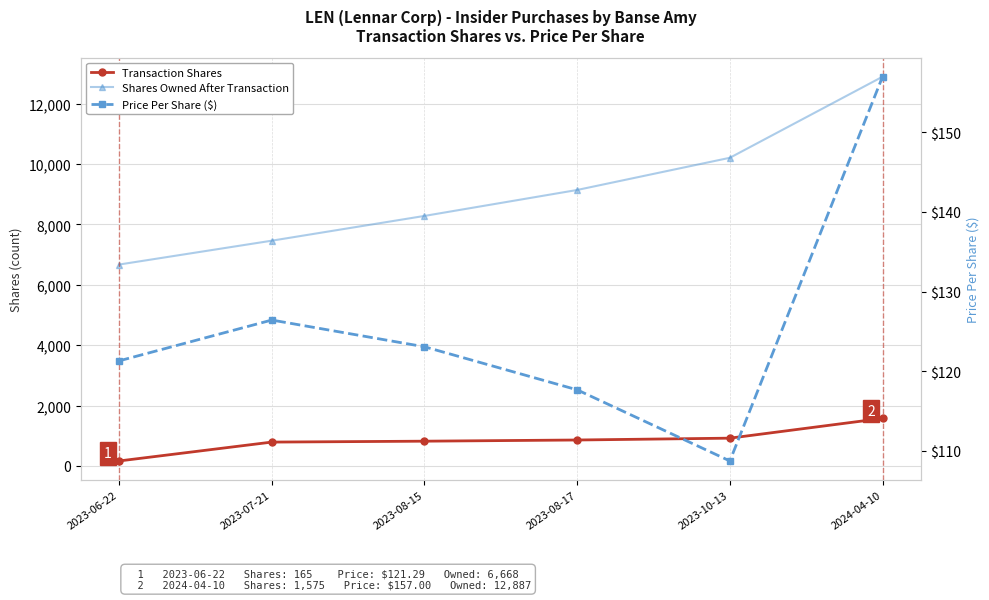

What are all the series names shown in the legend?

Transaction Shares, Shares Owned After Transaction, Price Per Share ($)